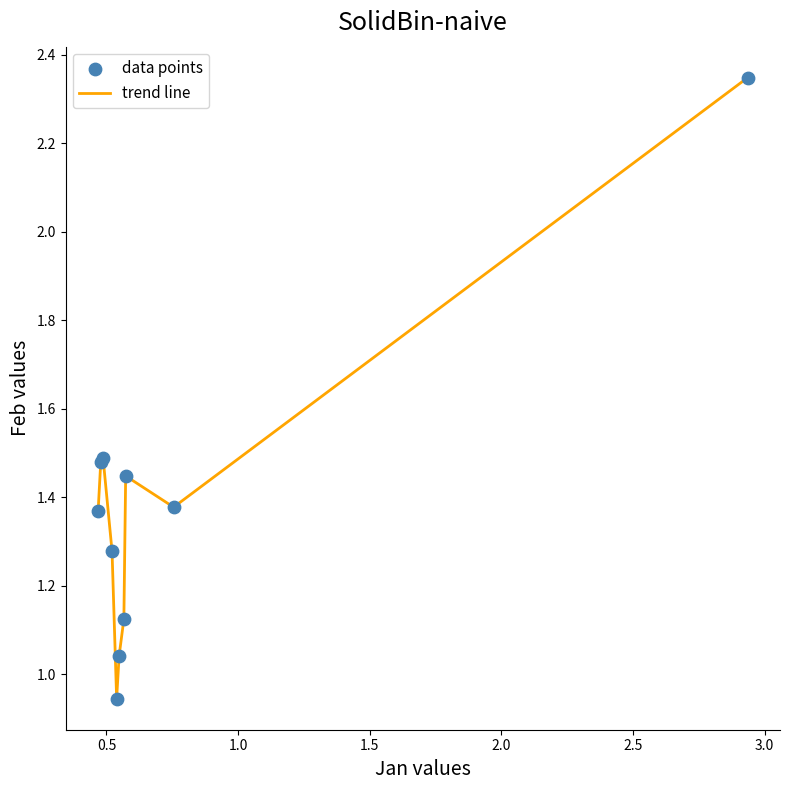

Is this an area chart (filled region under the line)?

No